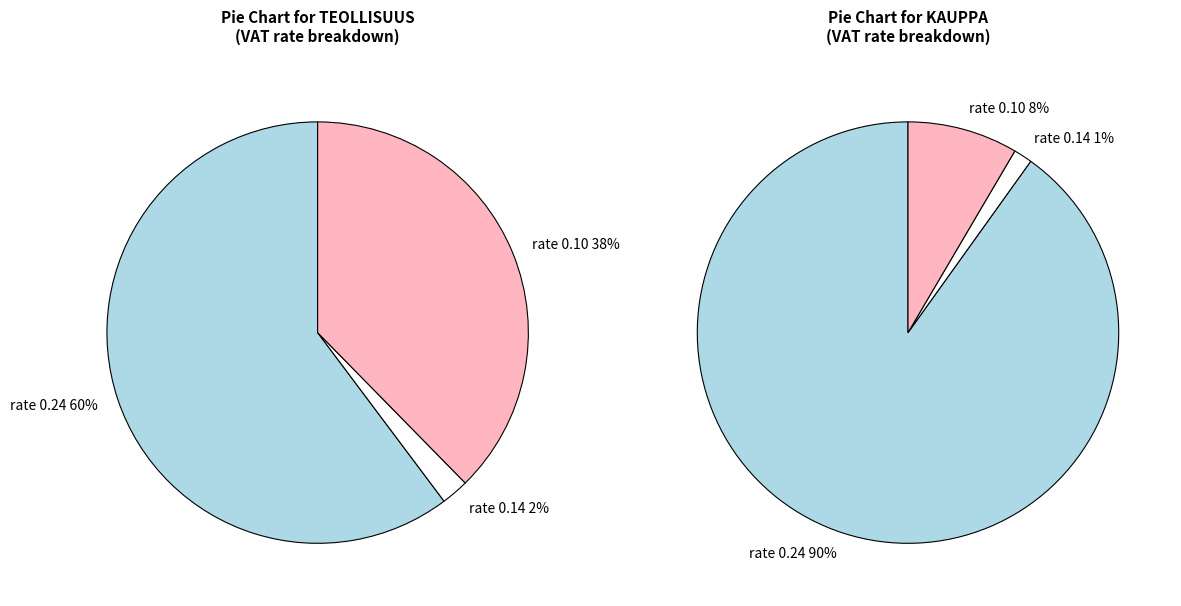

Does 0.14 account for over 50% of the chart?

No